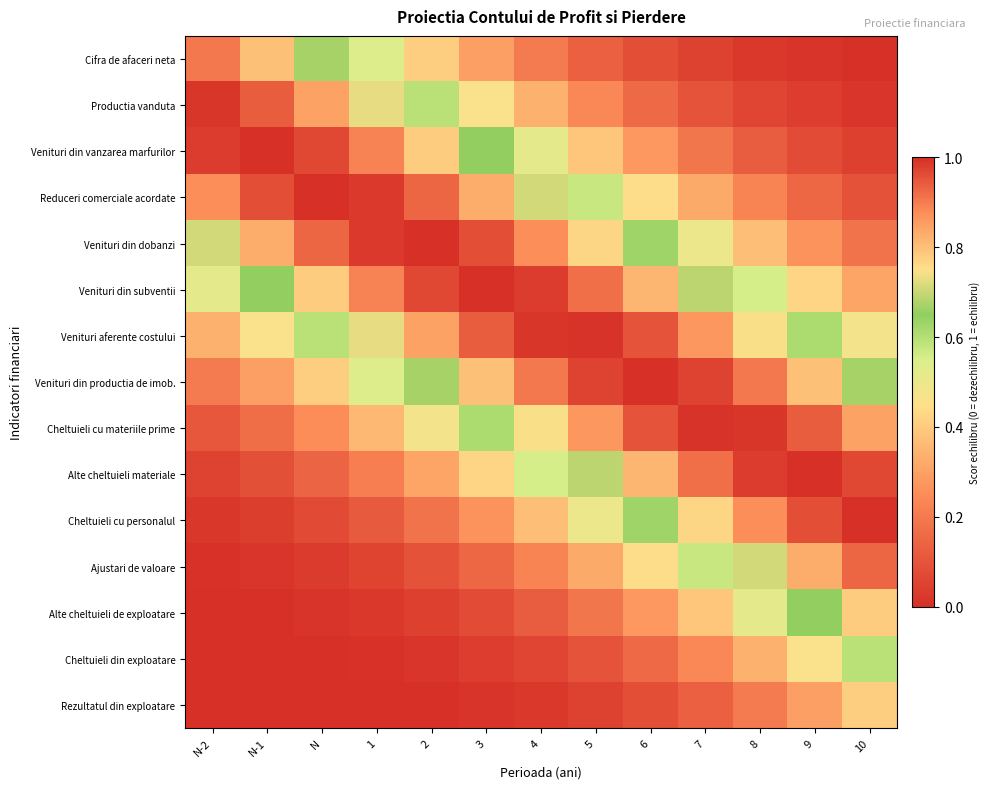

At which category is the sum across all series the highest?

6